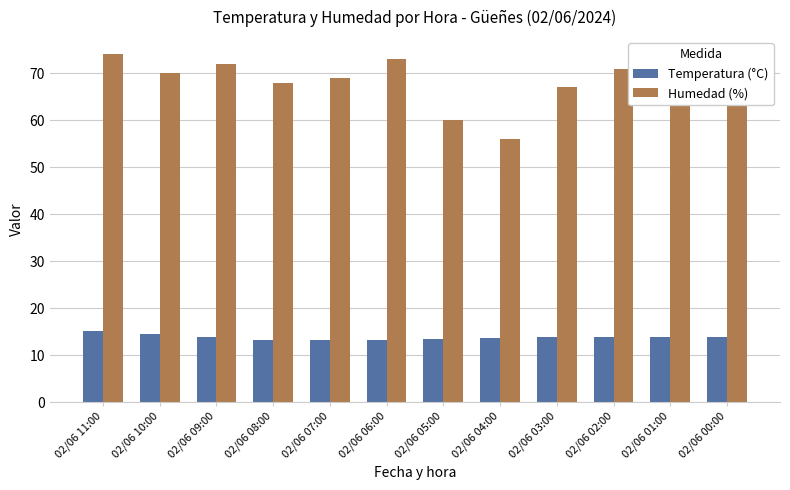

Is it true that Temperatura (°C) equals 22.2 at 02/06 10:00?

False